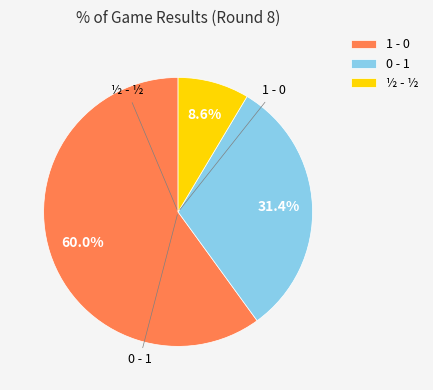

The 1 - 0 slice represents 60% of the pie. True or false?

True